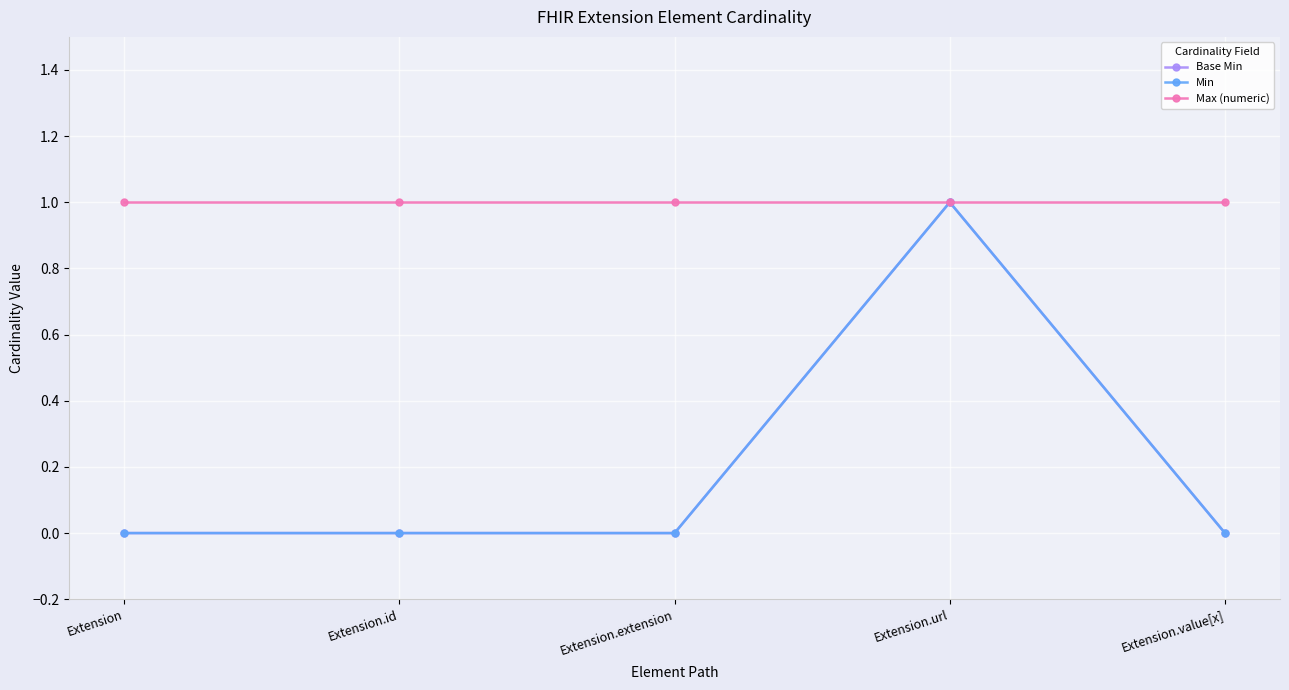

Is this an area chart (filled region under the line)?

No